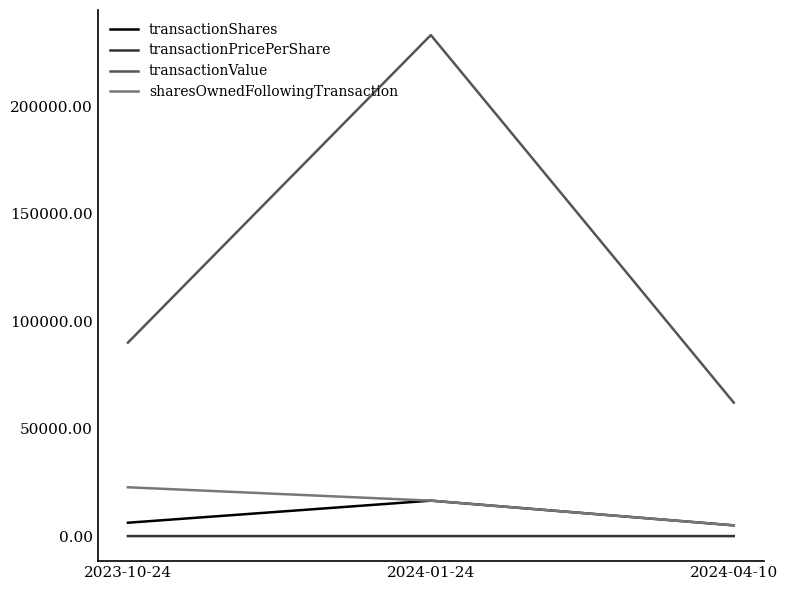

Is the value of transactionValue at 2024-04-10 greater than the value of transactionShares at 2023-10-24?

Yes